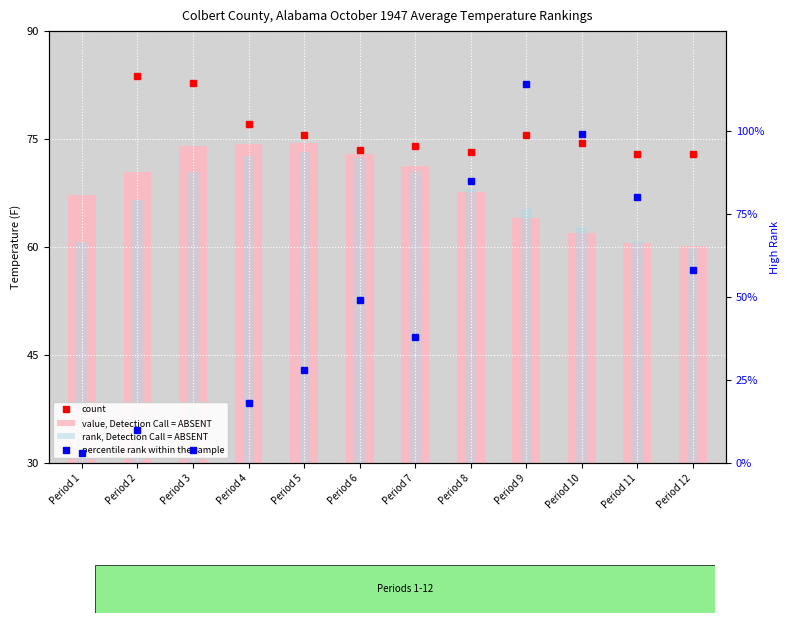

Where is value, Detection Call = ABSENT nearest to the value 37?

Period 1